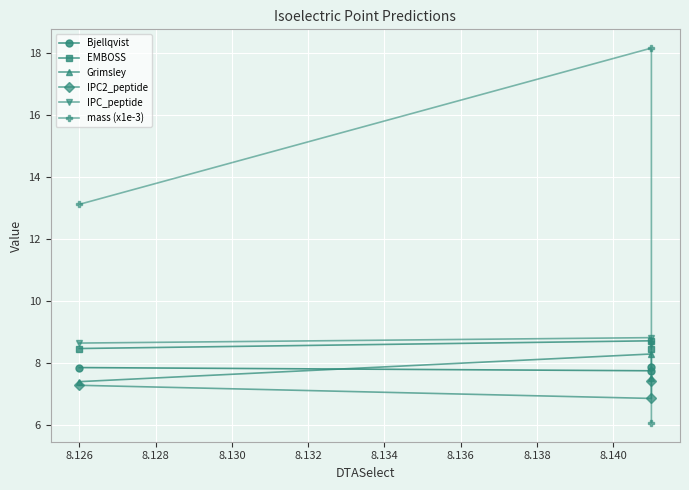

Which series has the widest spread of values?

mass (x1e-3)